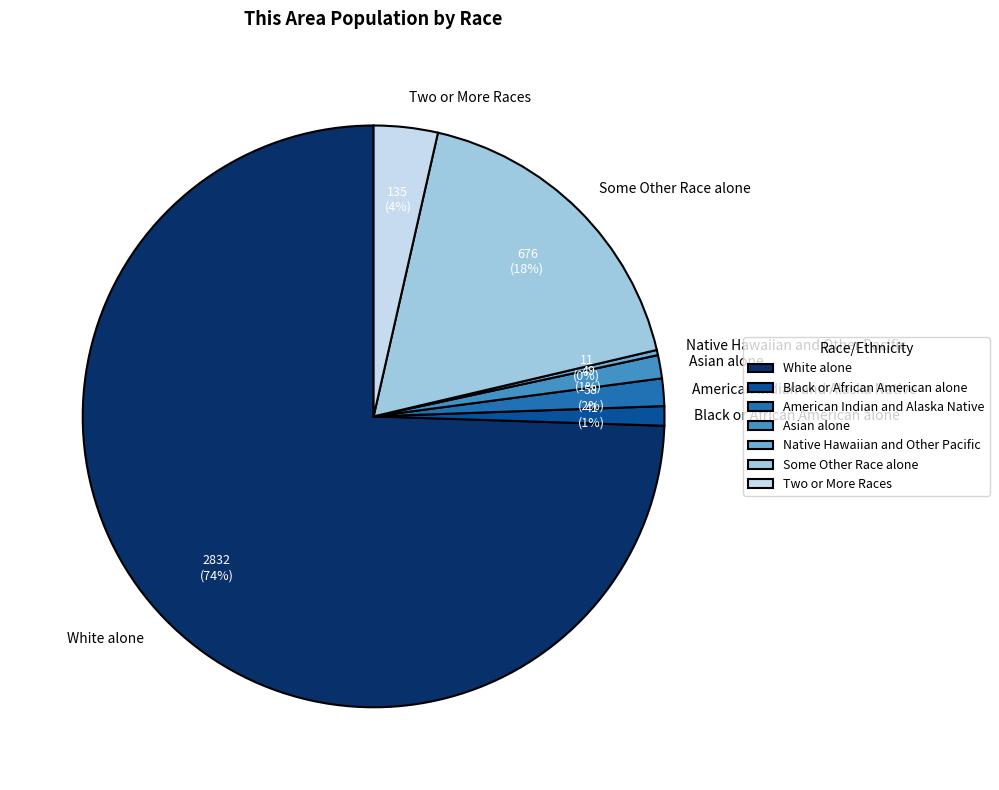

Between American Indian and Alaska Native and White alone, which is larger?

White alone